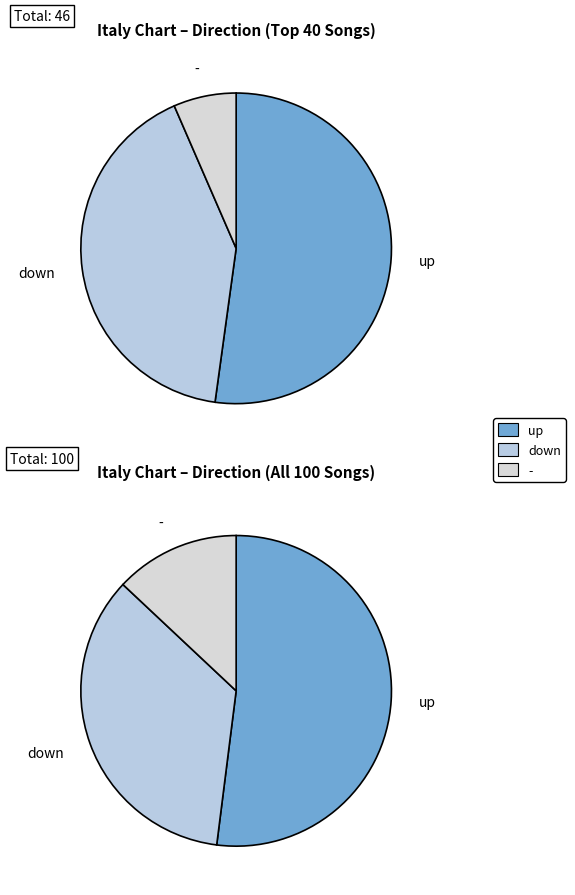

How many segments does this pie chart have?

3